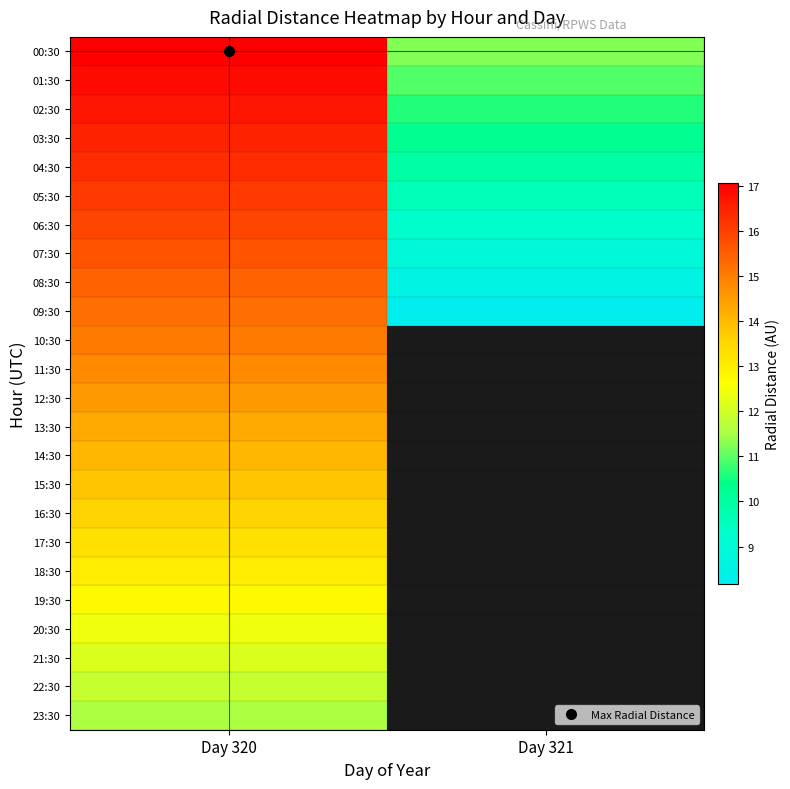

List the labels in order of 23:30 value, smallest first.

Day 320, Day 321